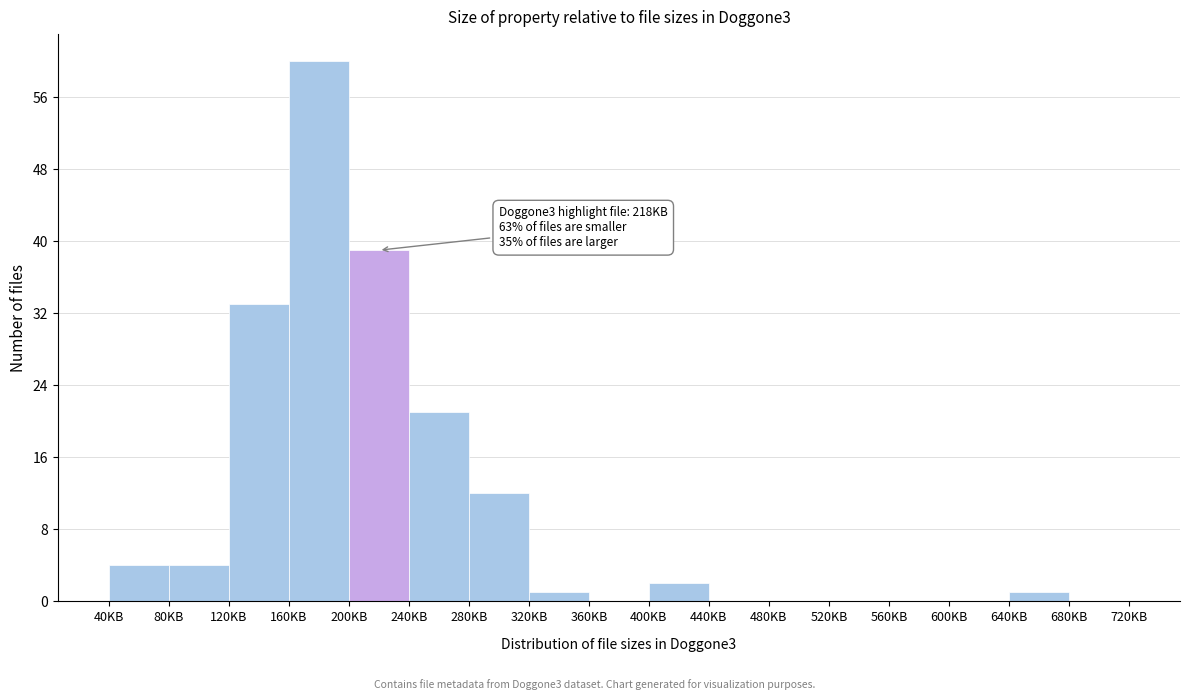

Reading right to left, transcribe all the data shown in this chart.

680KB=0	640KB=1	600KB=0	560KB=0	520KB=0	480KB=0	440KB=0	400KB=2	360KB=0	320KB=1	280KB=12	240KB=21	200KB=39	160KB=60	120KB=33	80KB=4	40KB=4